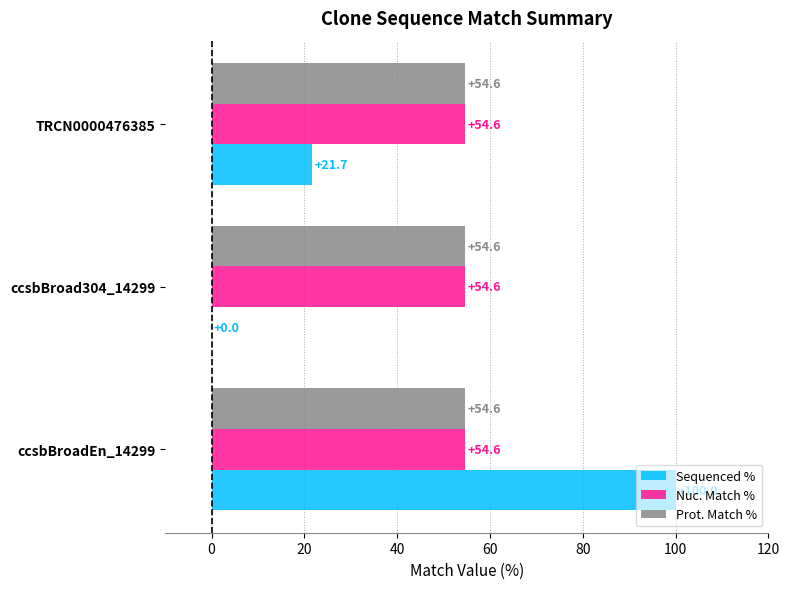

Count the number of categories in the chart.

3